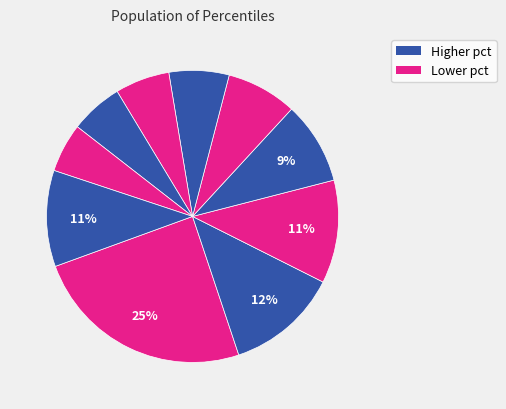

How many slices are in this pie chart?

10